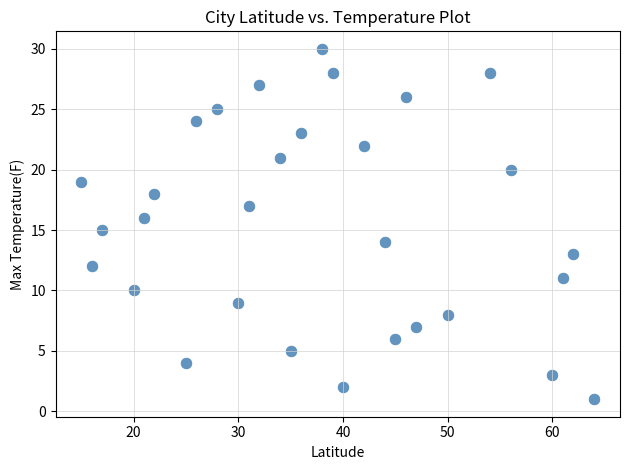

What is the range of Y values (max minus min)?

29